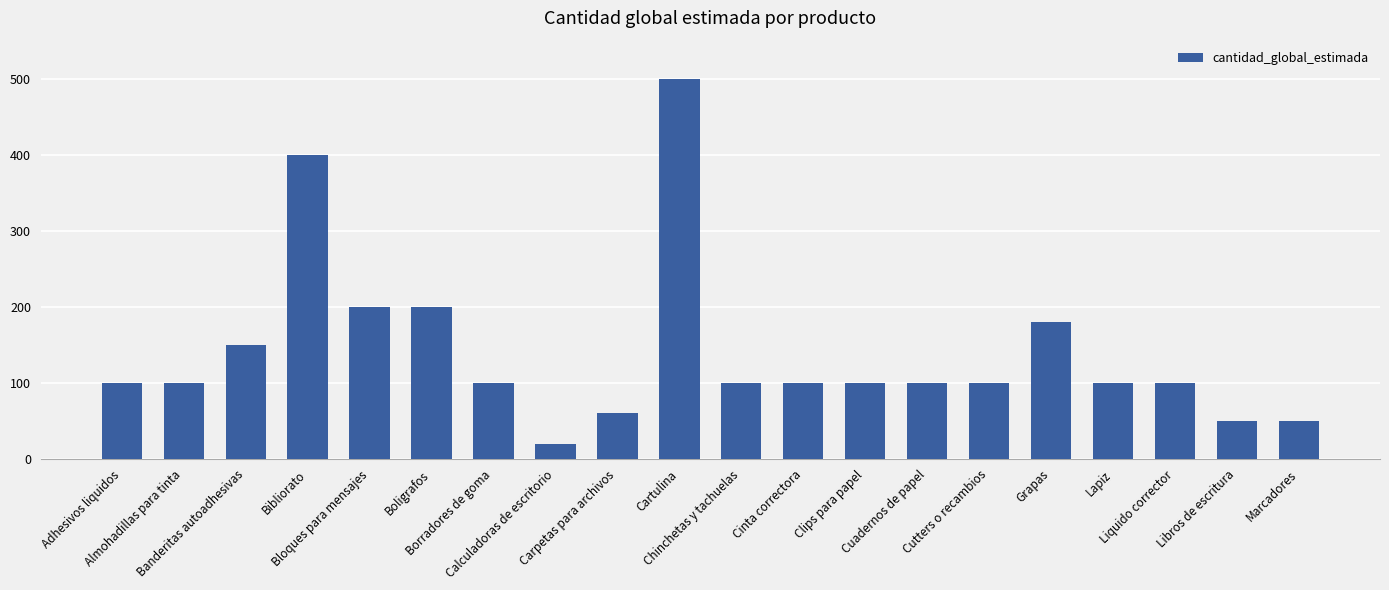

Read the value at Bibliorato, to the nearest 10.

400